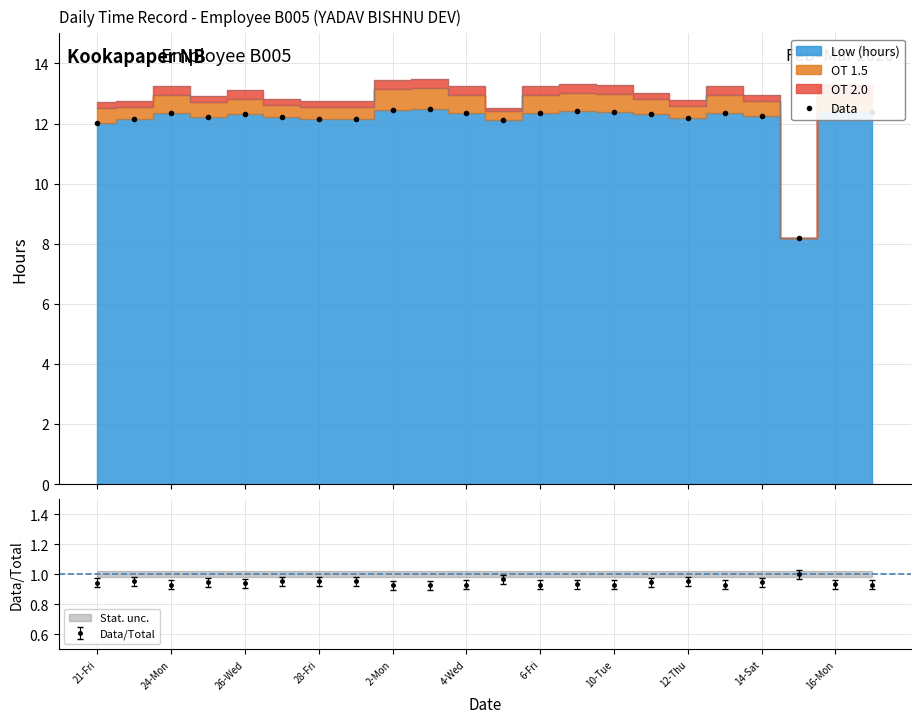

How many values are below 12?

1